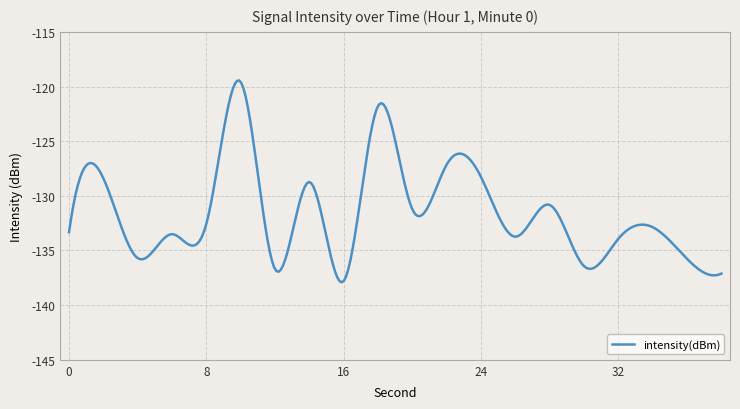

What is the minimum value shown in the chart?

-137.9